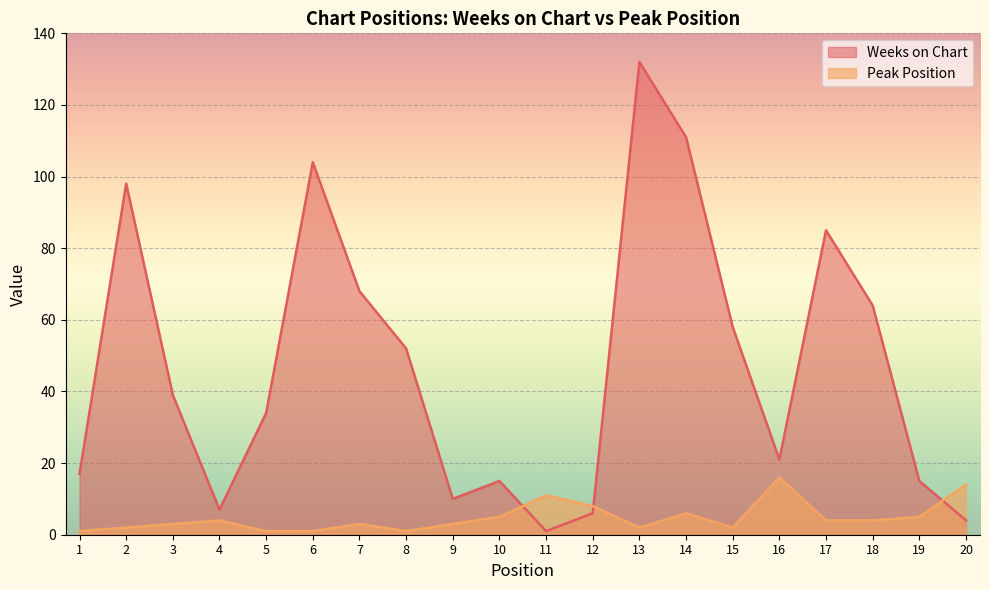

At how many categories does at least one series exceed 81?

5